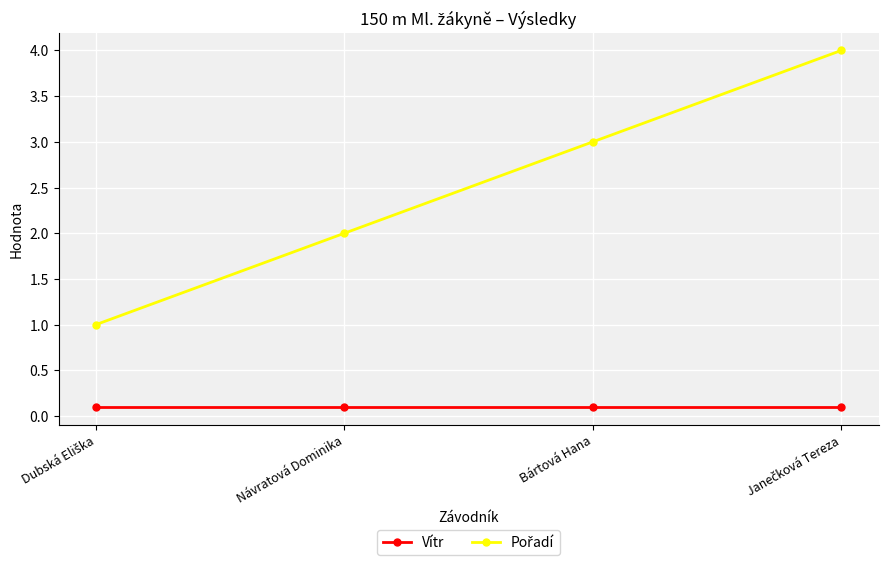

What is the value of the Vítr point at the 2nd from the left?

0.1